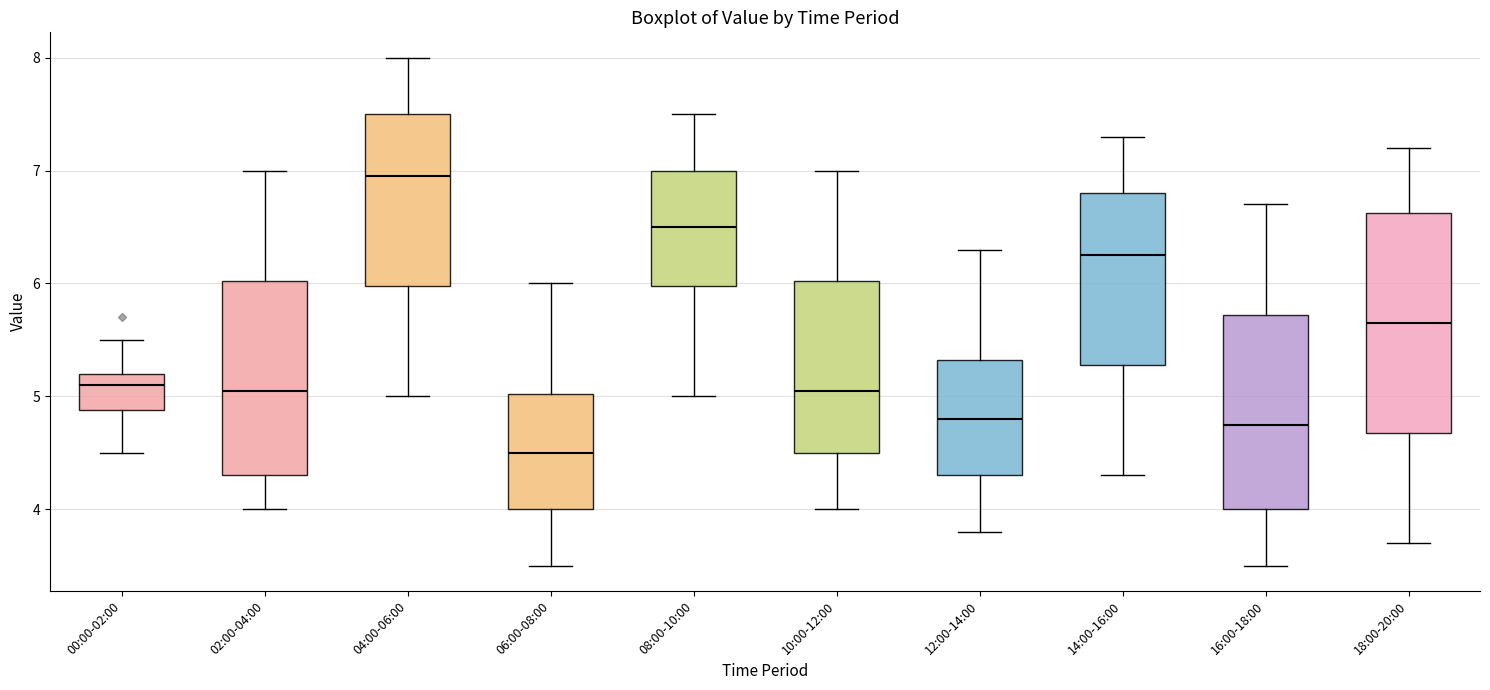

Comparing the boxes themselves (not the whiskers), which one is the tallest?

18:00-20:00